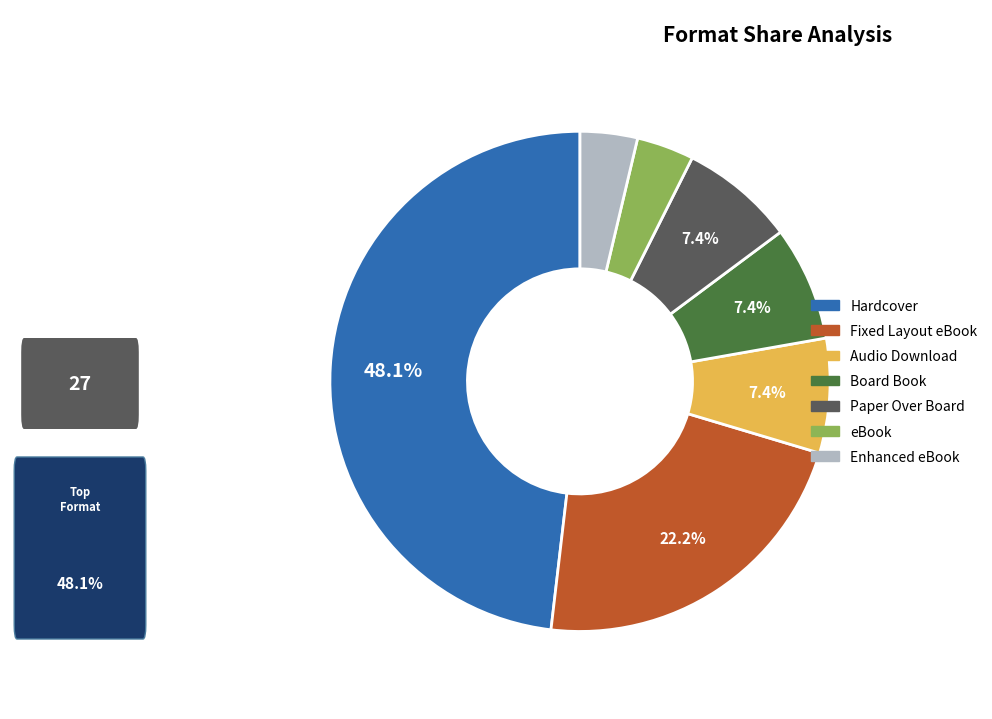

Does Fixed Layout eBook represent more than half of the total?

No